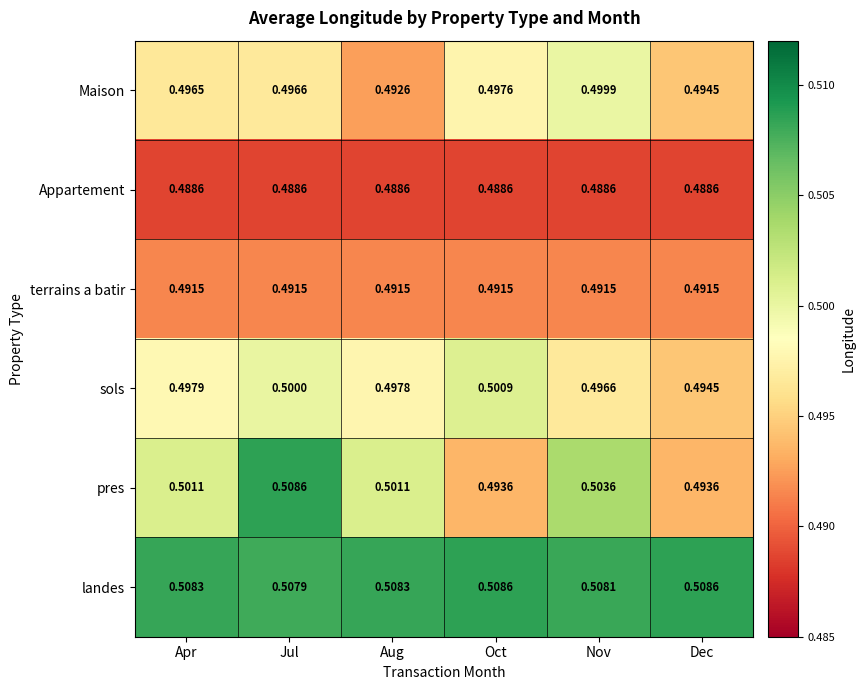

Is the value of terrains a batir at Apr greater than the value of landes at Nov?

No